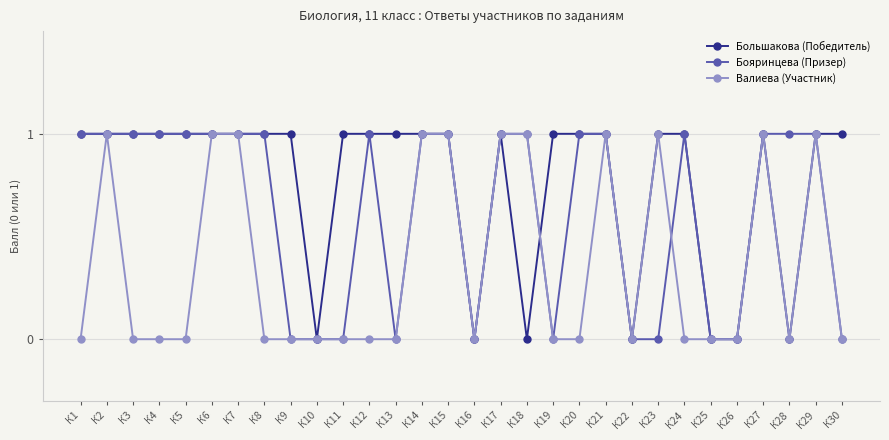

Which series has the largest total across all categories?

Большакова (Победитель)